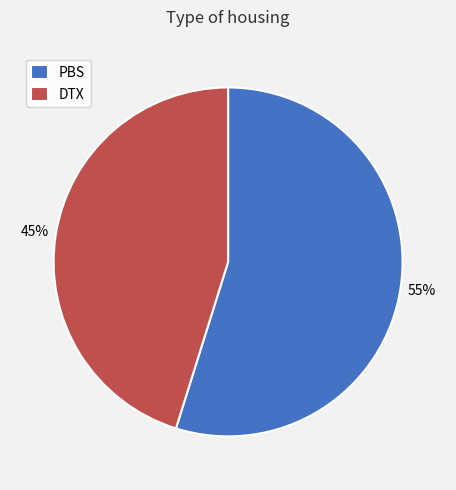

Count the number of slices in the pie.

2